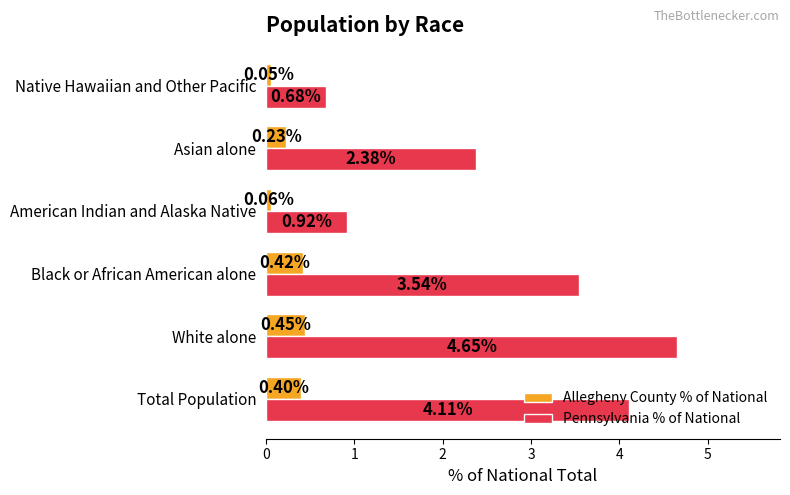

Which series has the widest spread of values?

Pennsylvania % of National